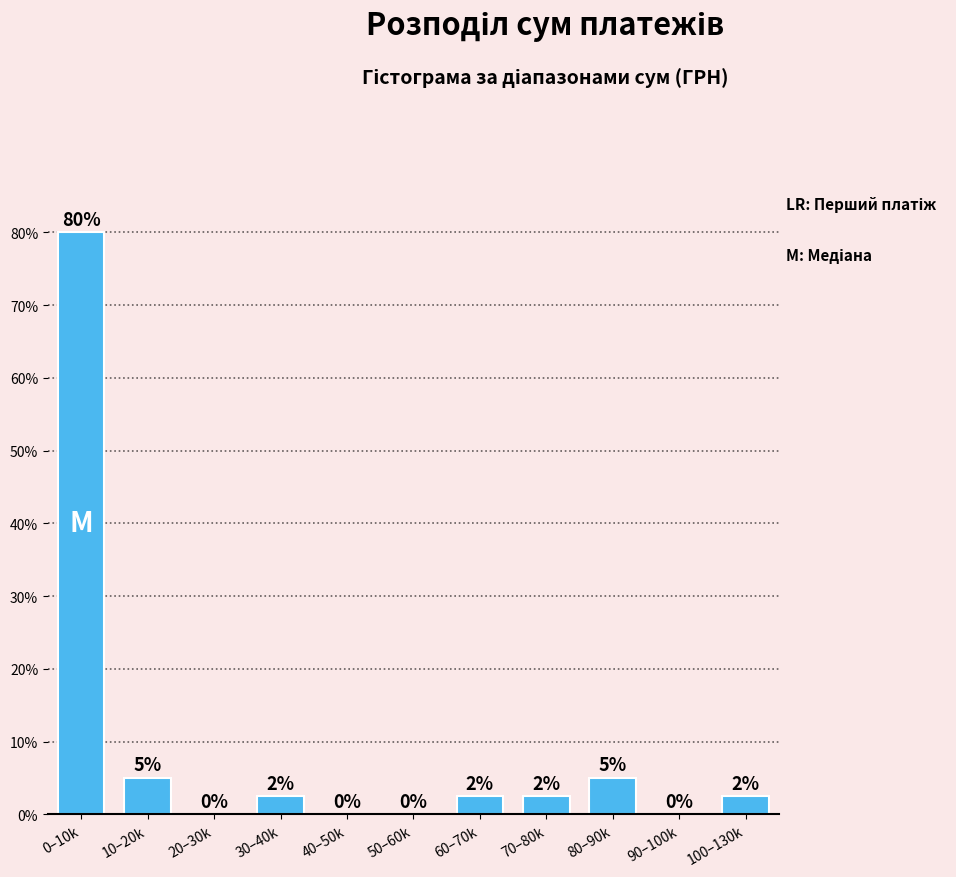

What is the sum of the values at 0–10k and 10–20k?

85.0